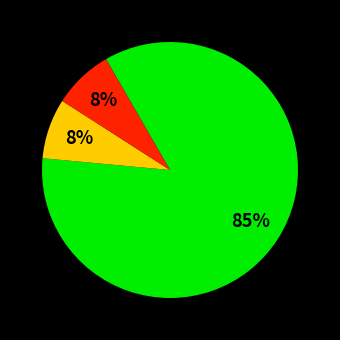

To the nearest percent, what is the average slice percentage?

33%